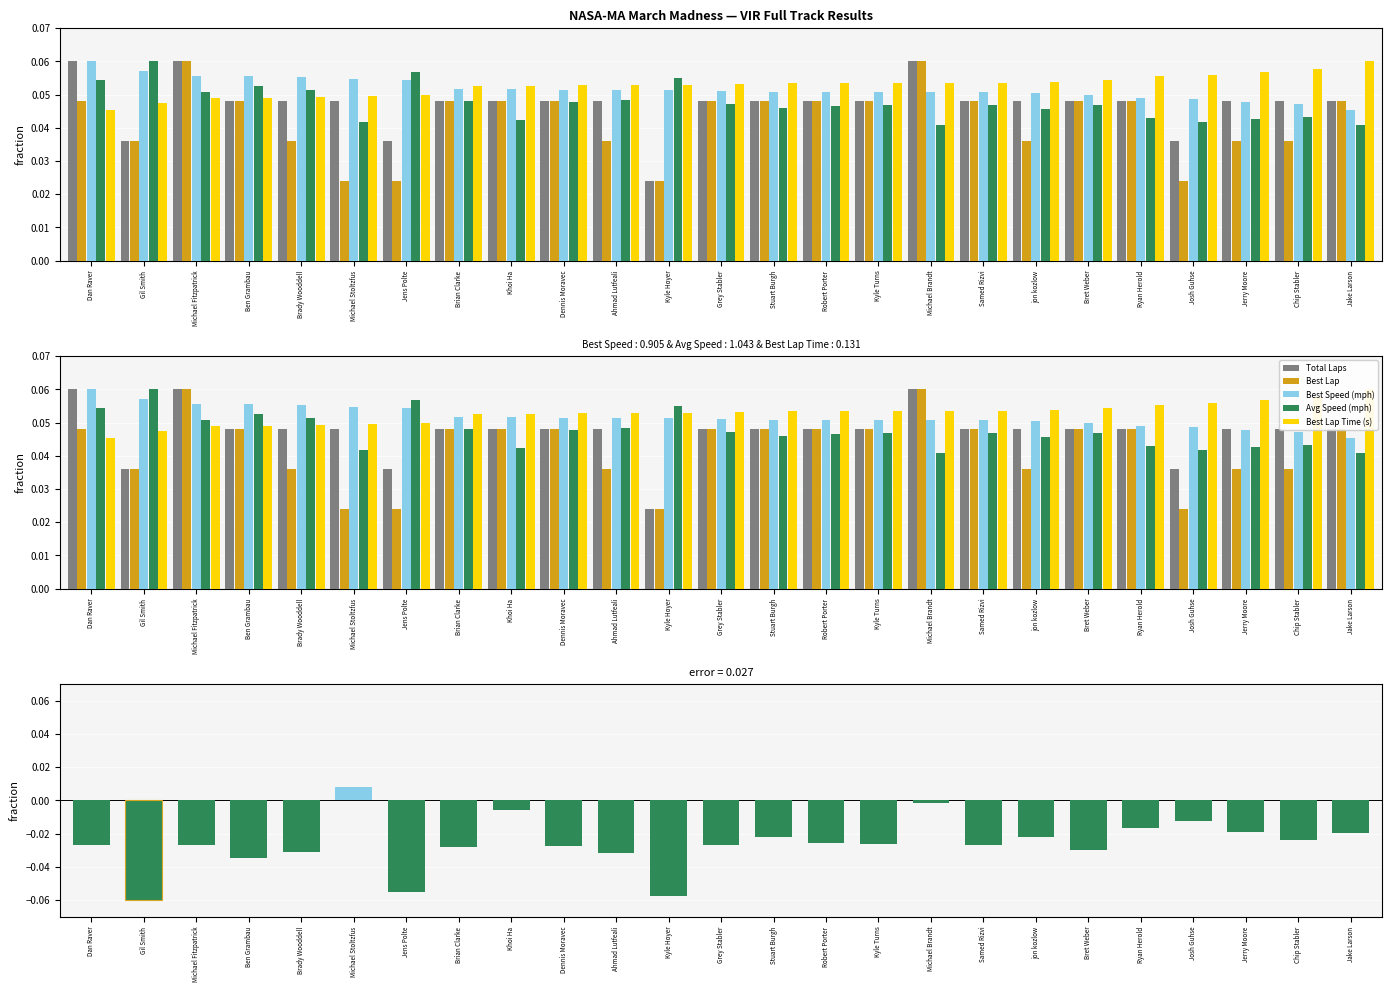

The Best Lap Time (s) series shows 0.1 at Jens Polte. True or false?

False